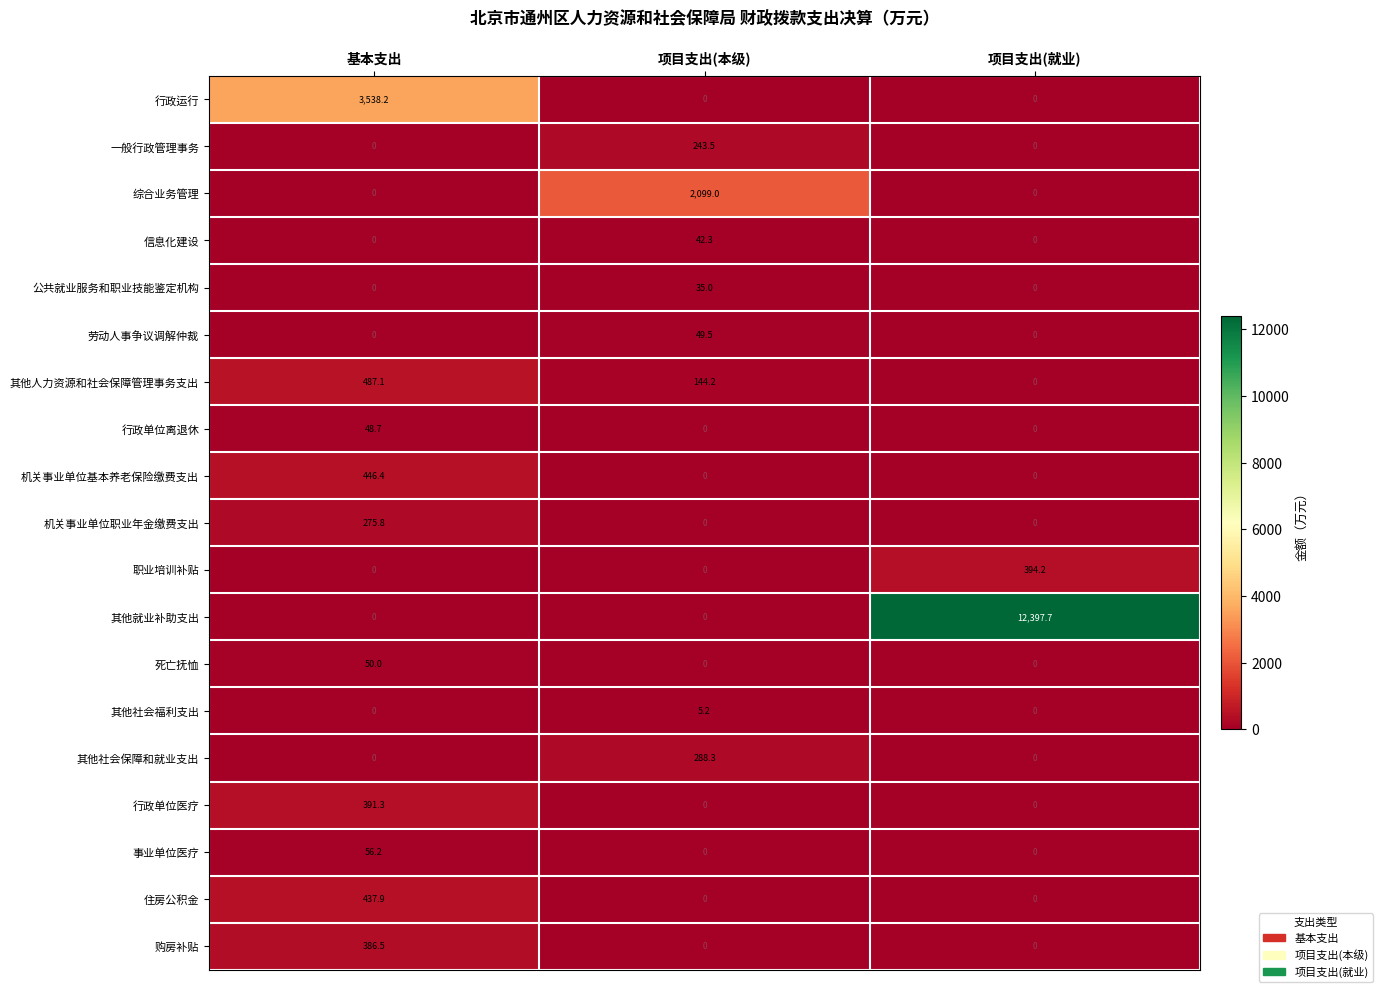

How many distinct data groups are displayed?

19